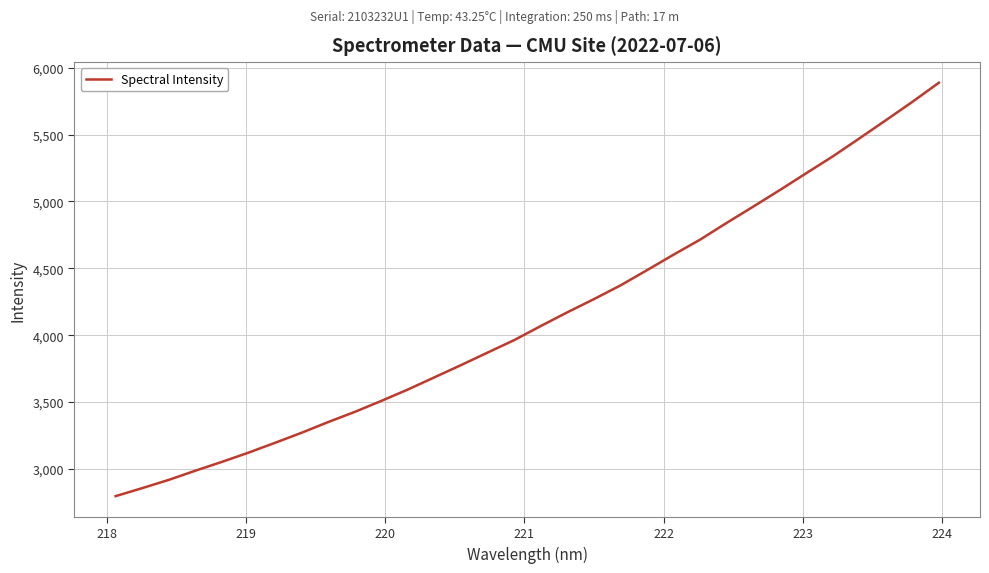

True or false: the data has more than 0 interior local peaks.

False